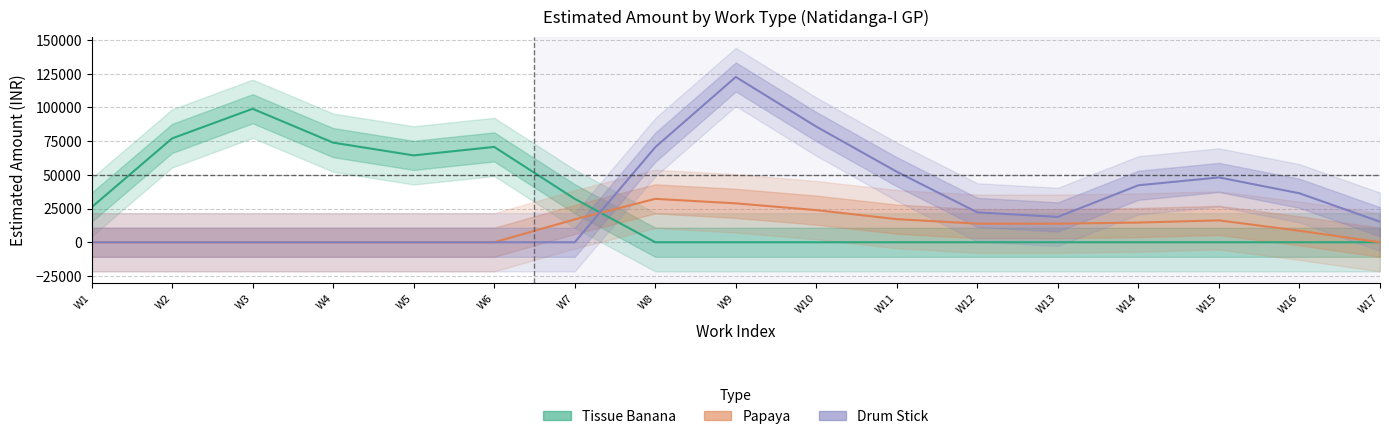

True or false: Tissue Banana has a value of -52221.5 at W16.

False